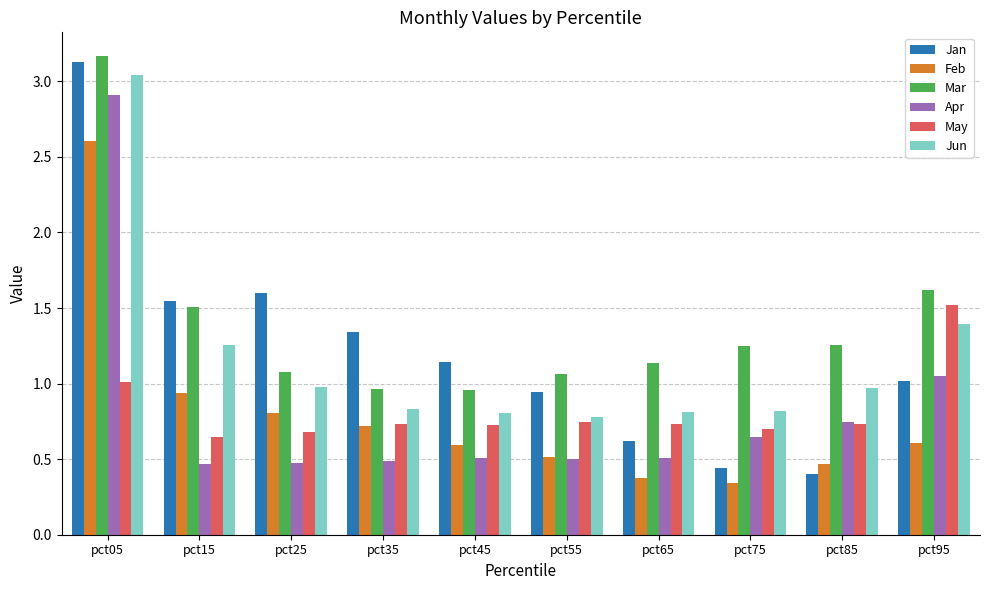

Which series has the widest spread of values?

Jan